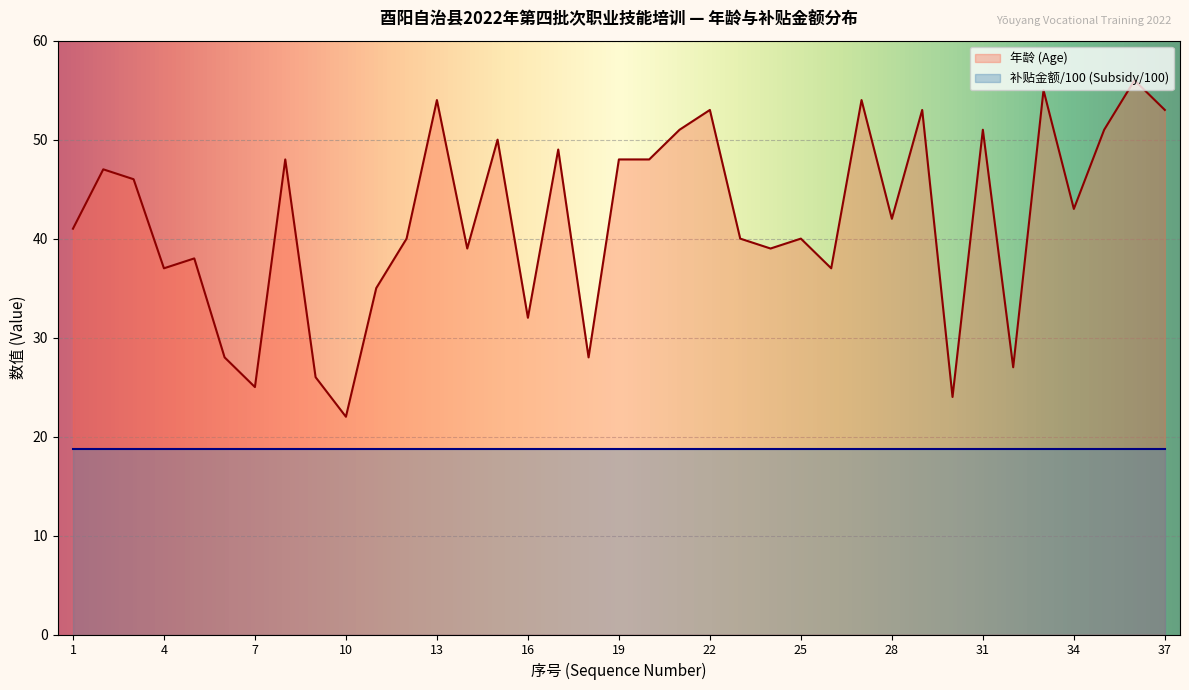

Between 15 and 28, which is larger?

15